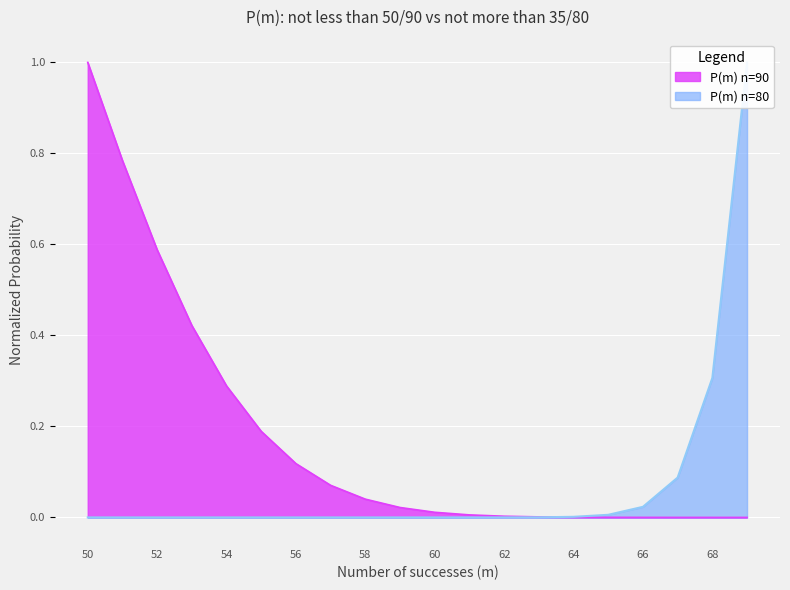

Is it true that P(m) n=90 equals 0.0 at 66?

True